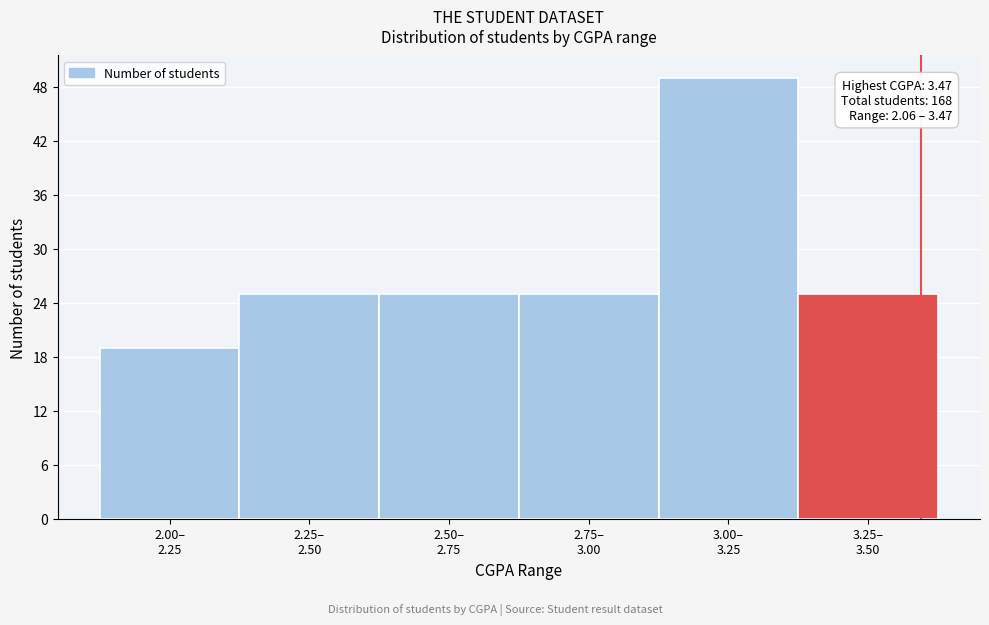

Reading left to right, list all the values displayed in this chart.

19	25	25	25	49	25